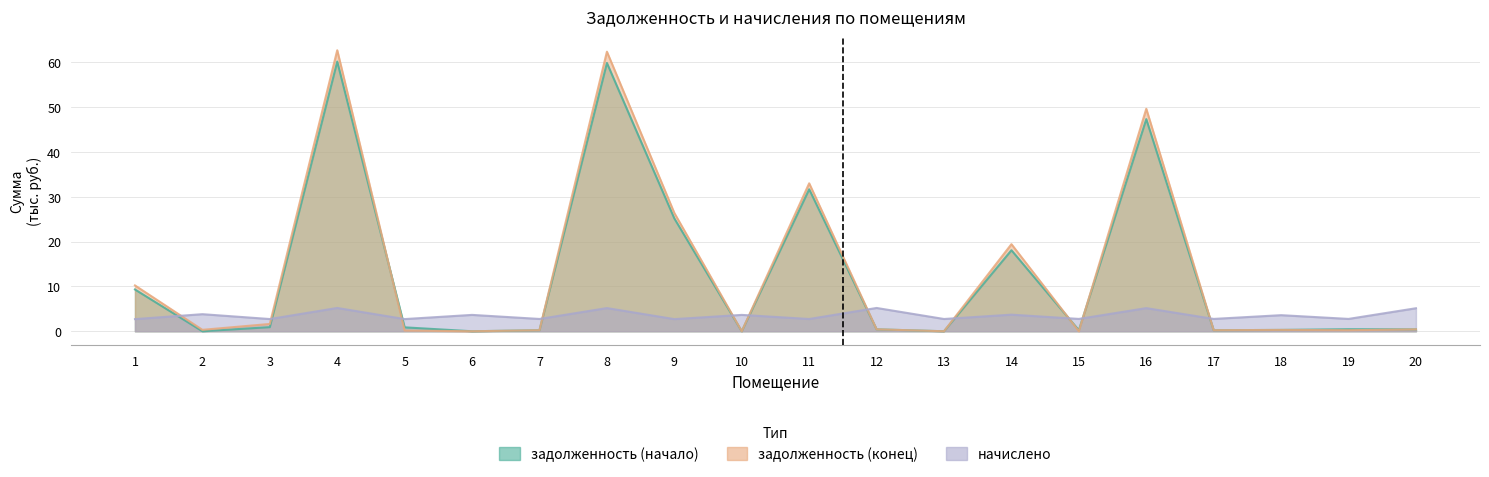

Which series has the largest range (max minus min)?

задолженность (конец)